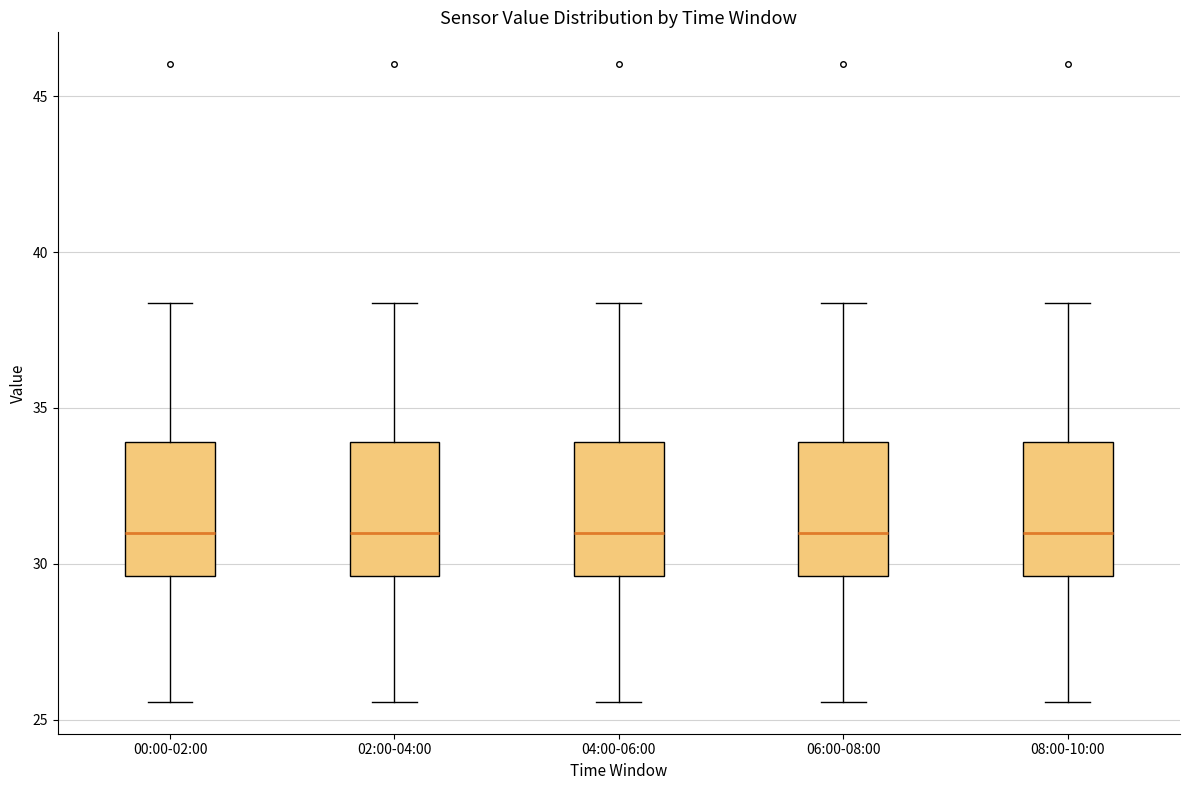

Reading left to right, transcribe this box plot: for each box, give where its median line is, the range the box spans, and where its two whiskers end, as read against the y-axis. The values are not printed on the chart, so give them approximately, as read against the axis.

00:00-02:00: median 31.0, box 29.5 to 34.0, whiskers 25.5 to 38.5
02:00-04:00: median 31.0, box 29.5 to 34.0, whiskers 25.5 to 38.5
04:00-06:00: median 31.0, box 29.5 to 34.0, whiskers 25.5 to 38.5
06:00-08:00: median 31.0, box 29.5 to 34.0, whiskers 25.5 to 38.5
08:00-10:00: median 31.0, box 29.5 to 34.0, whiskers 25.5 to 38.5